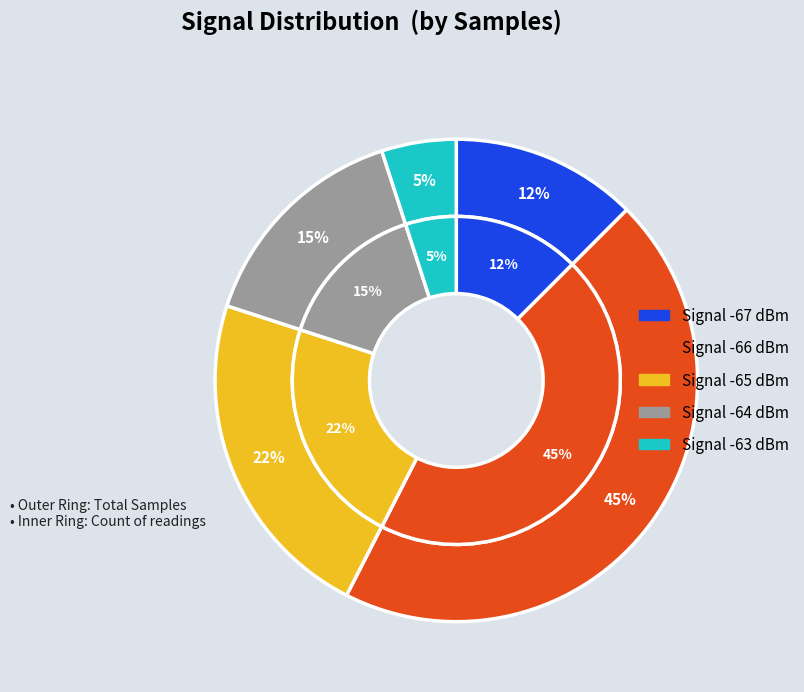

Is there a majority slice in this chart?

No